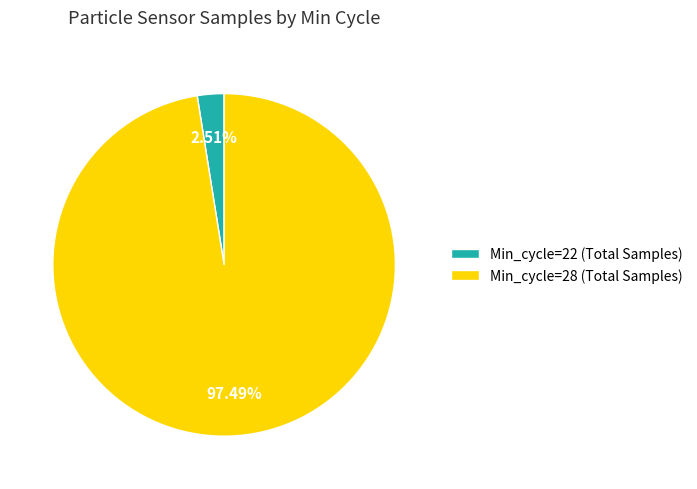

How many segments does this pie chart have?

2